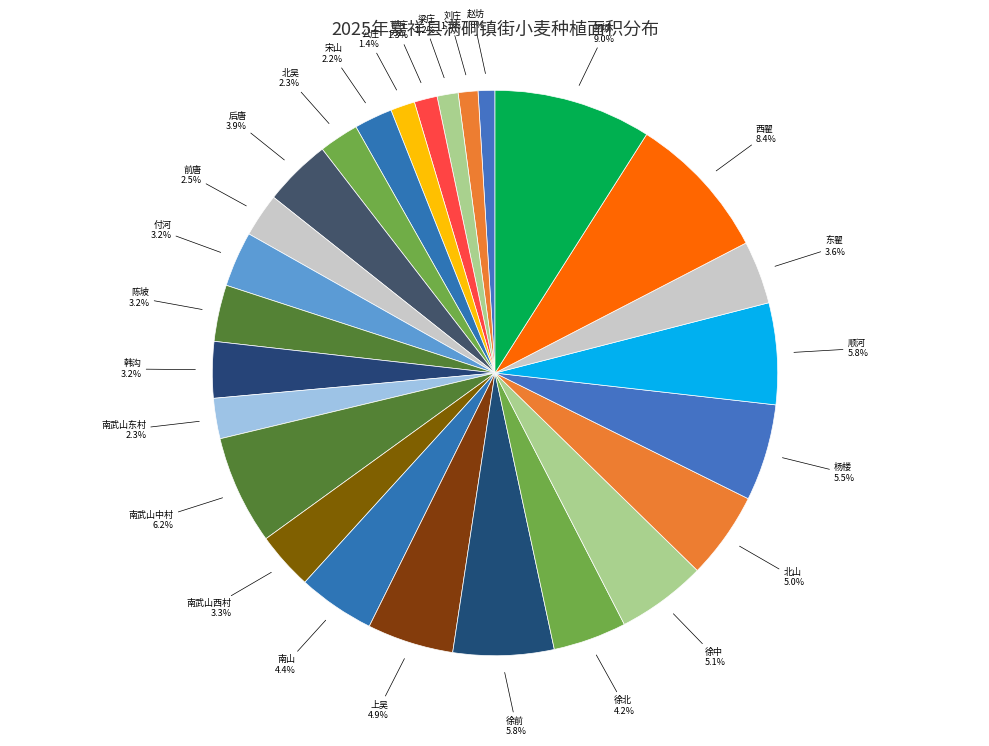

To the nearest percent, what percentage of the pie is 付河?

3%